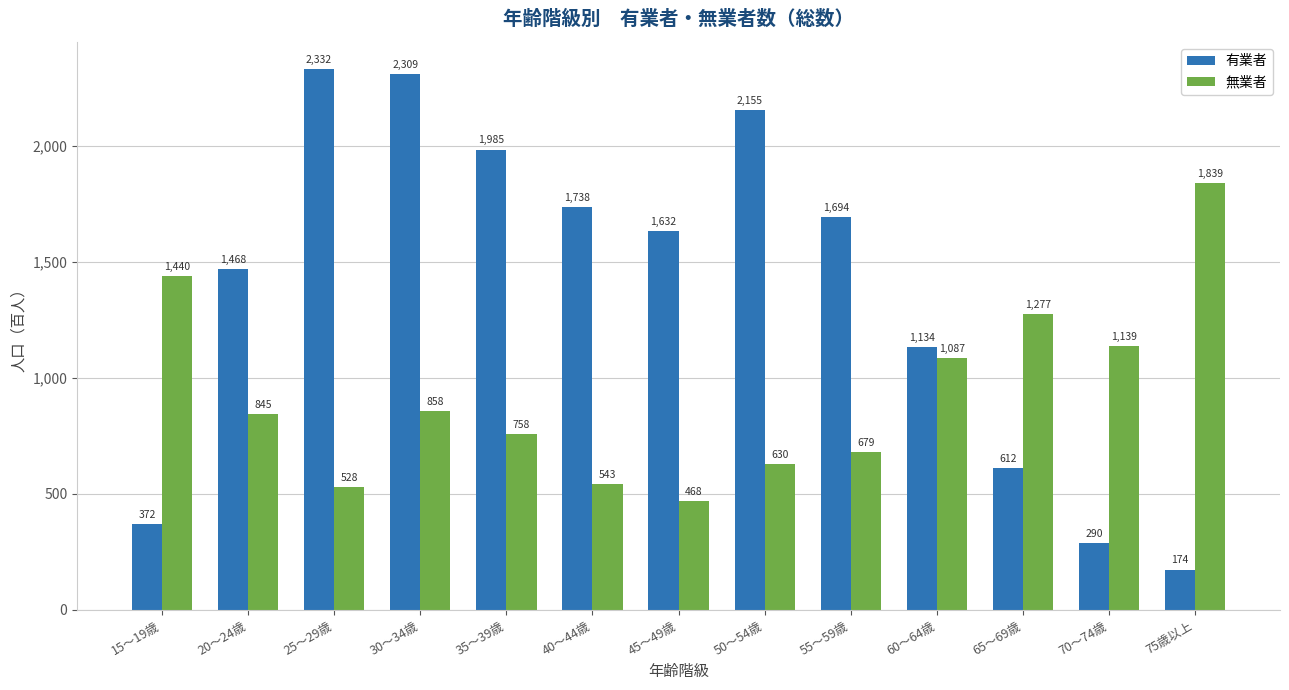

What value does the 有業者 series have at 75歳以上, to the nearest 100?

200